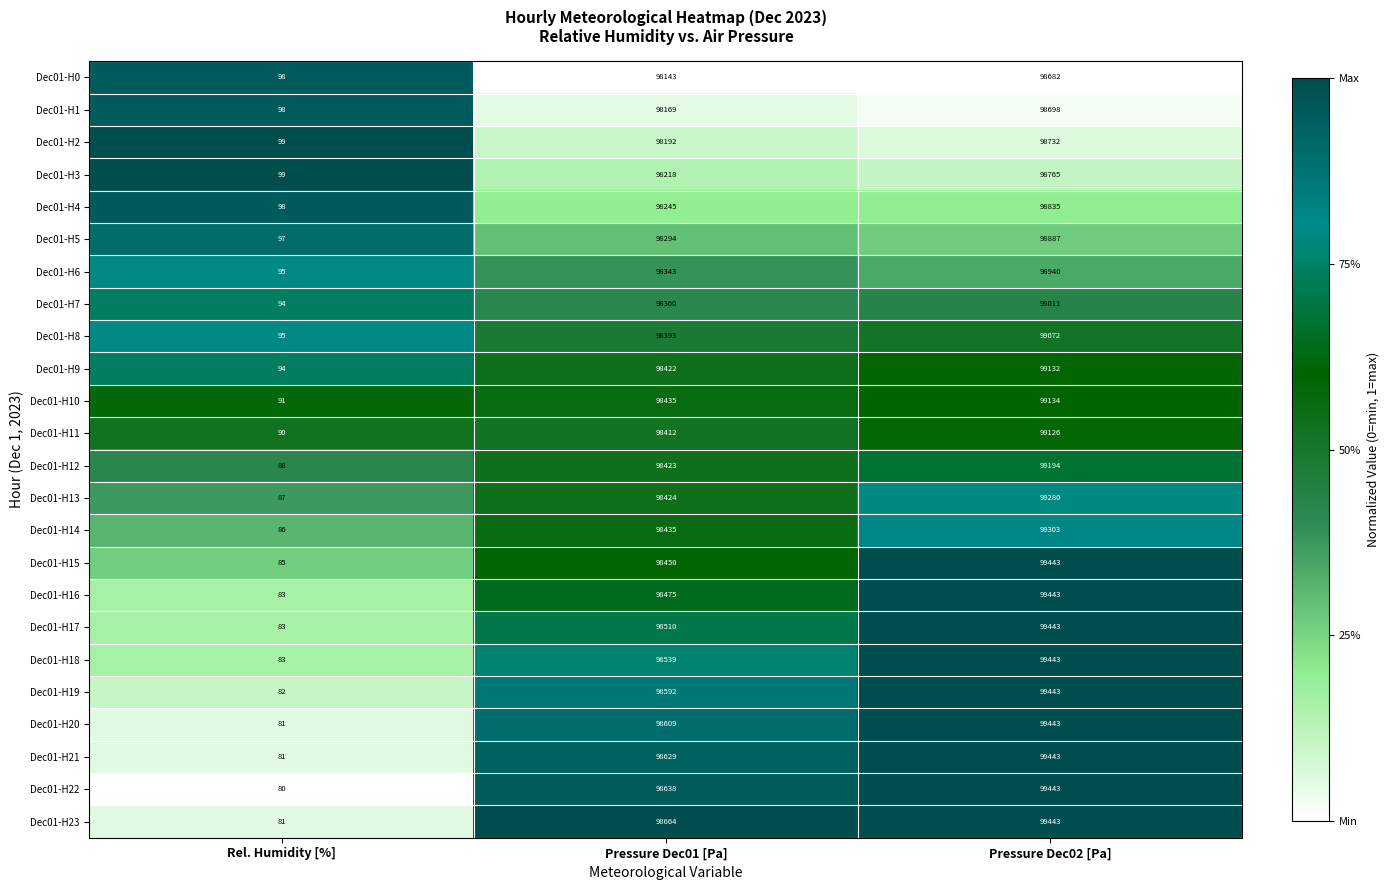

At which category is the sum across all series the highest?

Pressure Dec02 [Pa]